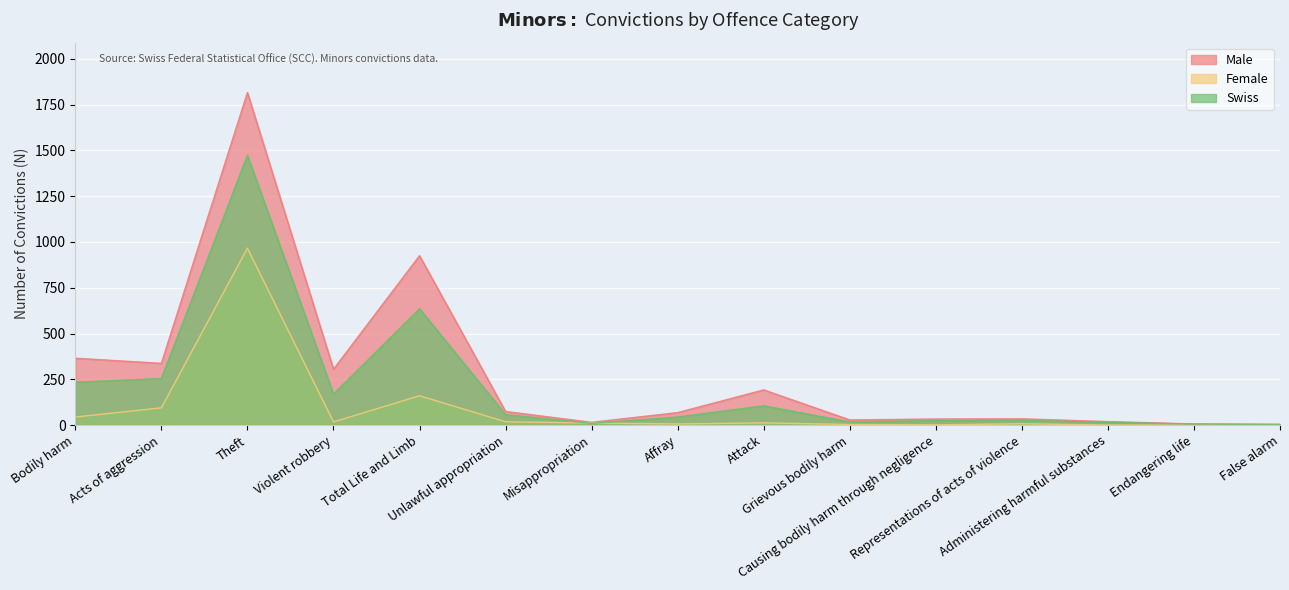

The value of Female at Attack is 7. True or false?

False